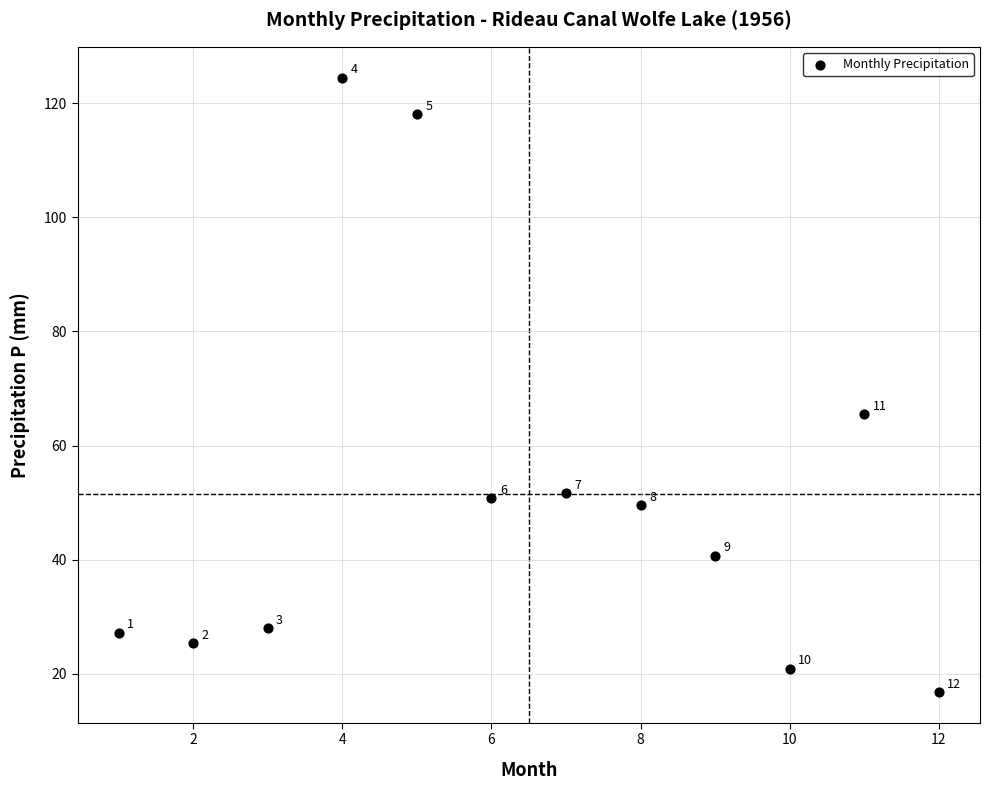

What Y value in the scatter plot is closest to 70?

65.5